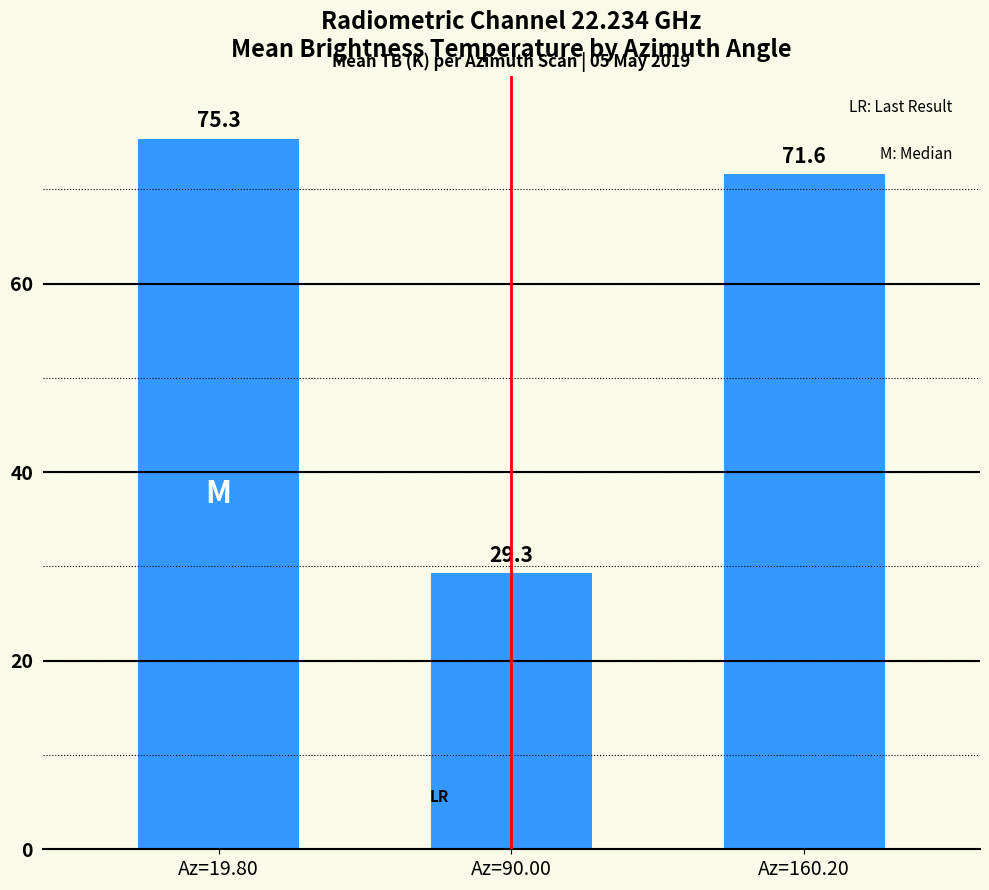

Between Az=90.00 and Az=19.80, which is larger?

Az=19.80